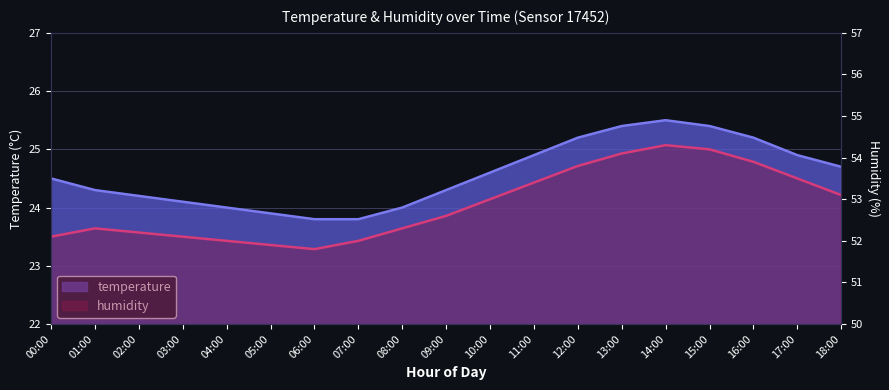

List the series in order of their overall mean, highest first.

humidity, temperature